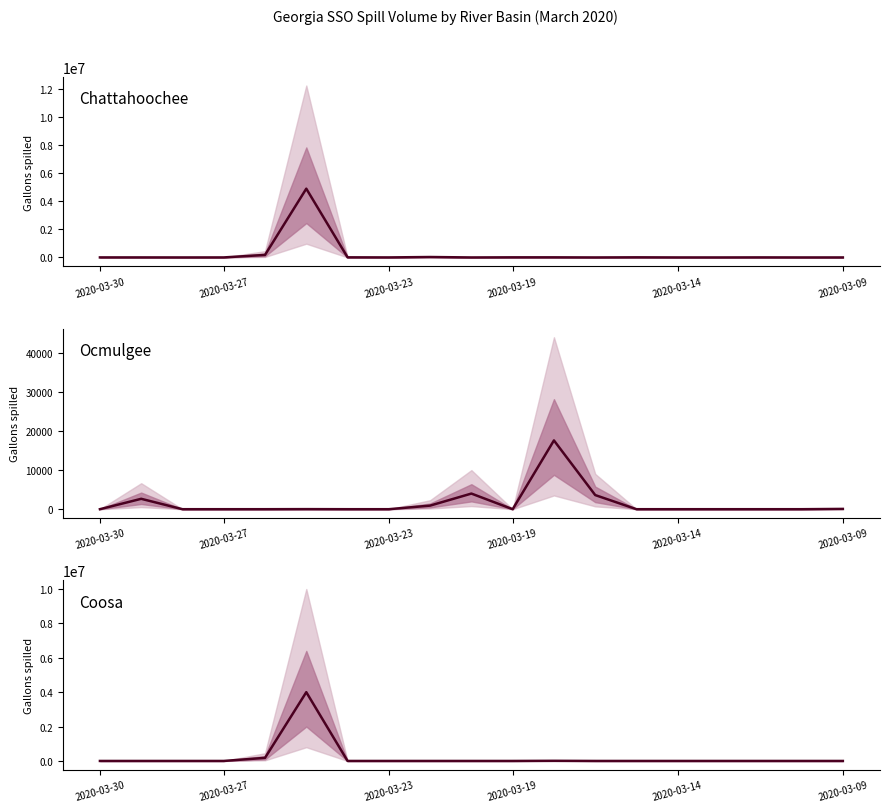

What is the maximum value for Coosa?

4000000